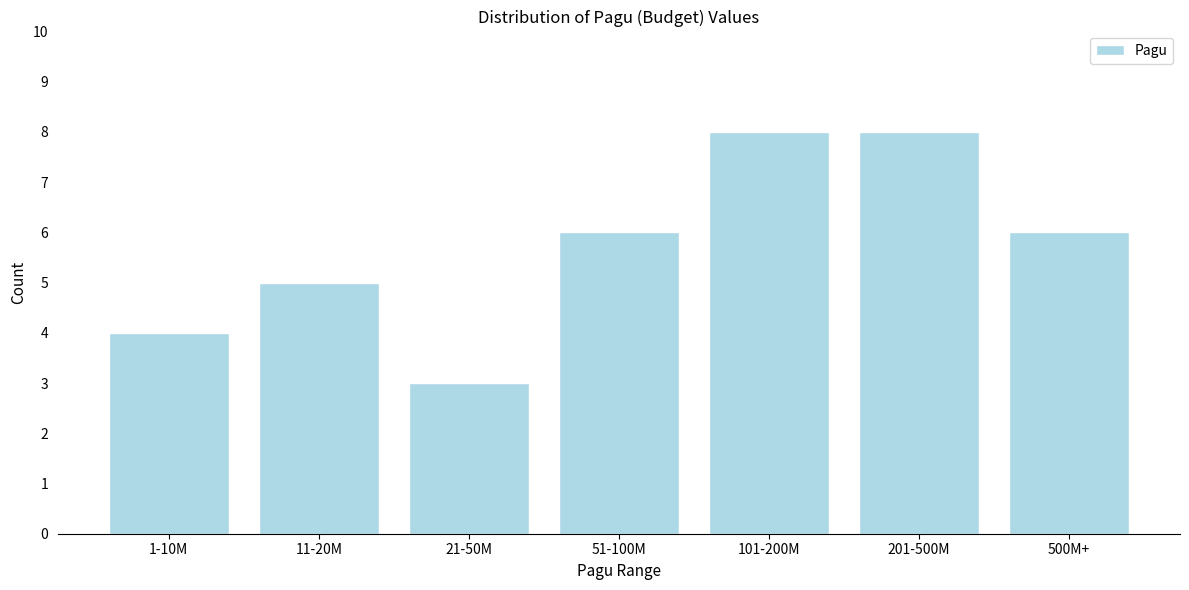

Reading left to right, extract all data points from this chart.

1-10M=4	11-20M=5	21-50M=3	51-100M=6	101-200M=8	201-500M=8	500M+=6